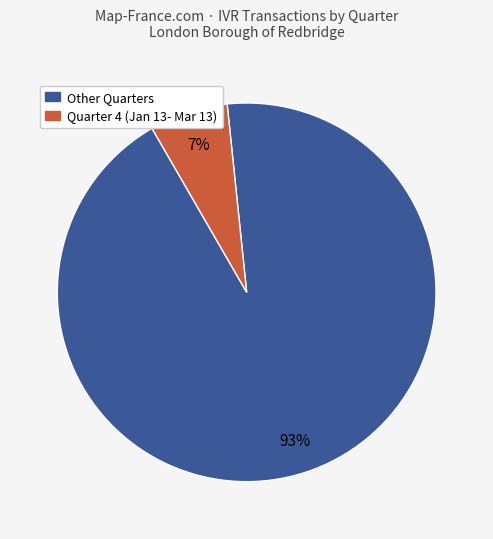

Count the number of slices in the pie.

2